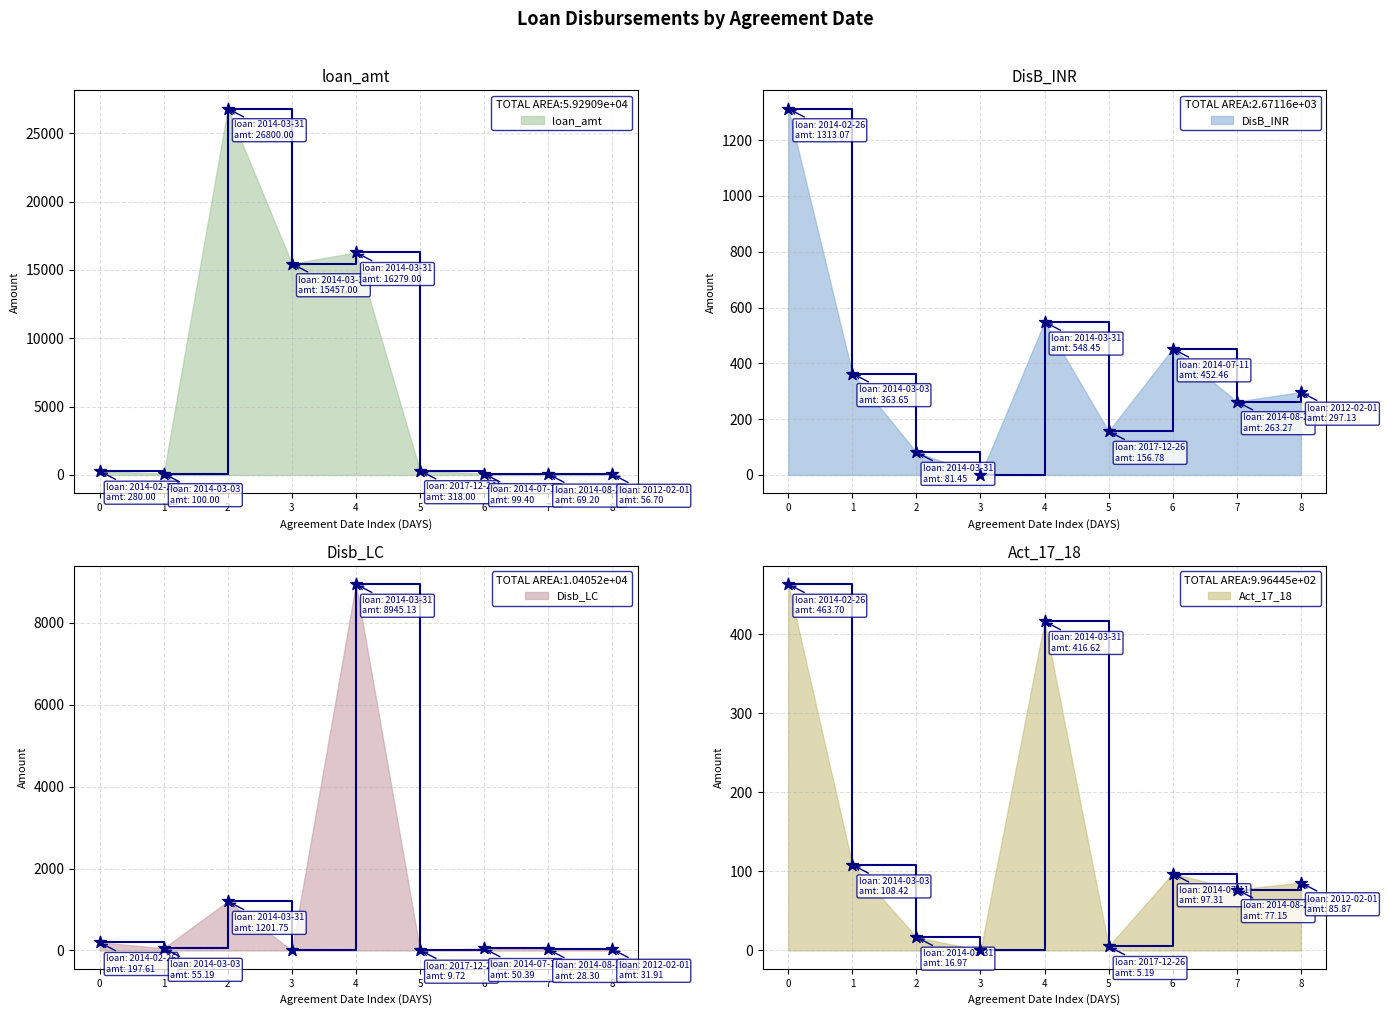

What is the total value across all series at 8?

471.6